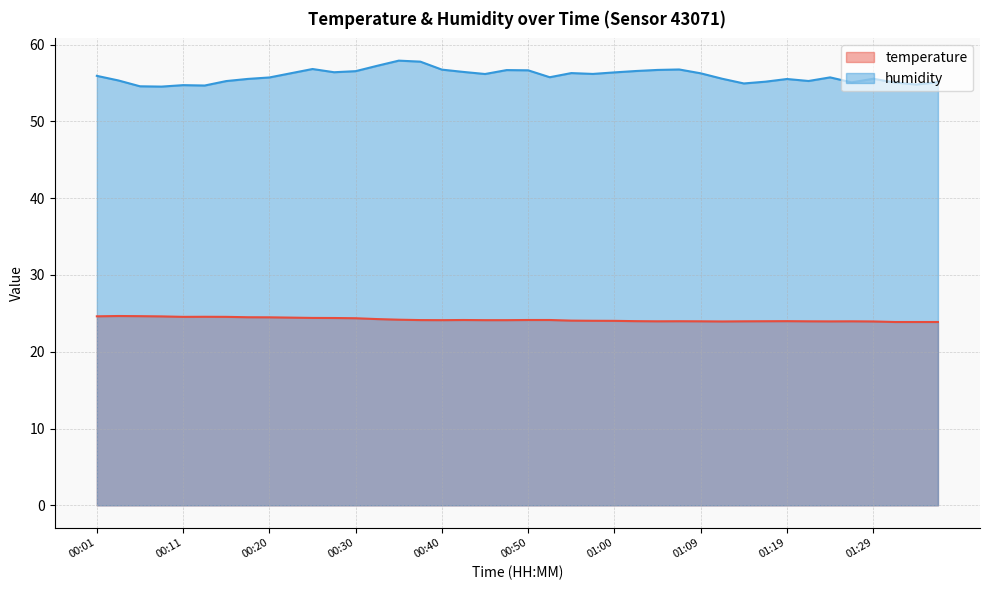

Reading left to right, extract all data points from this chart.

temperature: 00:01=24.6	00:03=24.6	00:06=24.6	00:08=24.6	00:11=24.5	00:13=24.6	00:16=24.5	00:18=24.5	00:20=24.5	00:23=24.4	00:25=24.4	00:28=24.4	00:30=24.4	00:33=24.2	00:35=24.2	00:38=24.1	00:40=24.1	00:42=24.1	00:45=24.1	00:47=24.1	00:50=24.1	00:52=24.1	00:55=24.1	00:57=24.0	01:00=24.0	01:02=24.0	01:04=24.0	01:07=24.0	01:09=24.0	01:12=23.9	01:14=24.0	01:17=24.0	01:19=24.0	01:21=24.0	01:24=23.9	01:26=24.0	01:29=23.9	01:31=23.9	01:34=23.9	01:36=23.9
humidity: 00:01=55.9	00:03=55.3	00:06=54.6	00:08=54.5	00:11=54.7	00:13=54.7	00:16=55.2	00:18=55.5	00:20=55.7	00:23=56.3	00:25=56.8	00:28=56.4	00:30=56.5	00:33=57.2	00:35=57.9	00:38=57.8	00:40=56.7	00:42=56.4	00:45=56.2	00:47=56.7	00:50=56.6	00:52=55.7	00:55=56.3	00:57=56.2	01:00=56.4	01:02=56.5	01:04=56.7	01:07=56.8	01:09=56.2	01:12=55.5	01:14=54.9	01:17=55.2	01:19=55.5	01:21=55.2	01:24=55.7	01:26=55.1	01:29=55.5	01:31=55.1	01:34=54.8	01:36=55.1